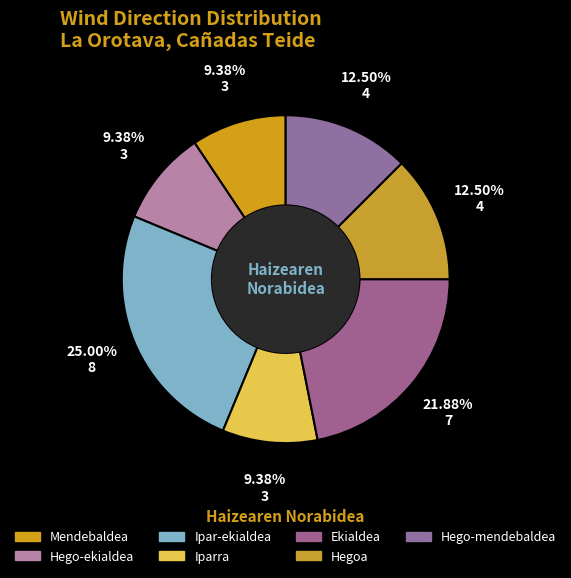

Combined, what portion of the pie is Mendebaldea and Hego-ekialdea?

18.8%